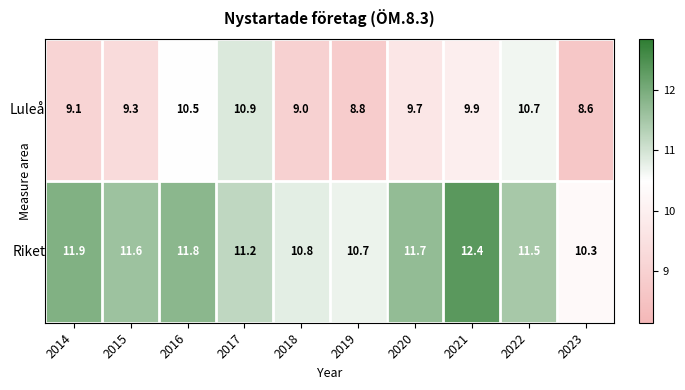

What is the spread (max minus min) of values at 2017?

0.3